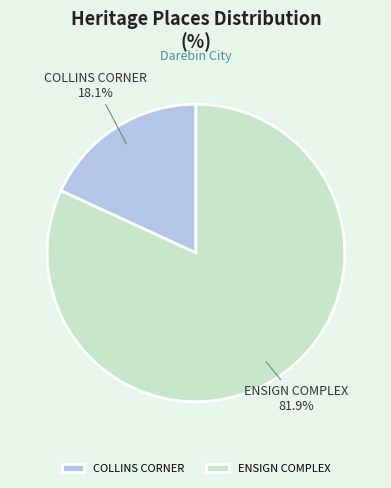

To the nearest percent, what is the difference between the largest and smallest slice percentages?

64%